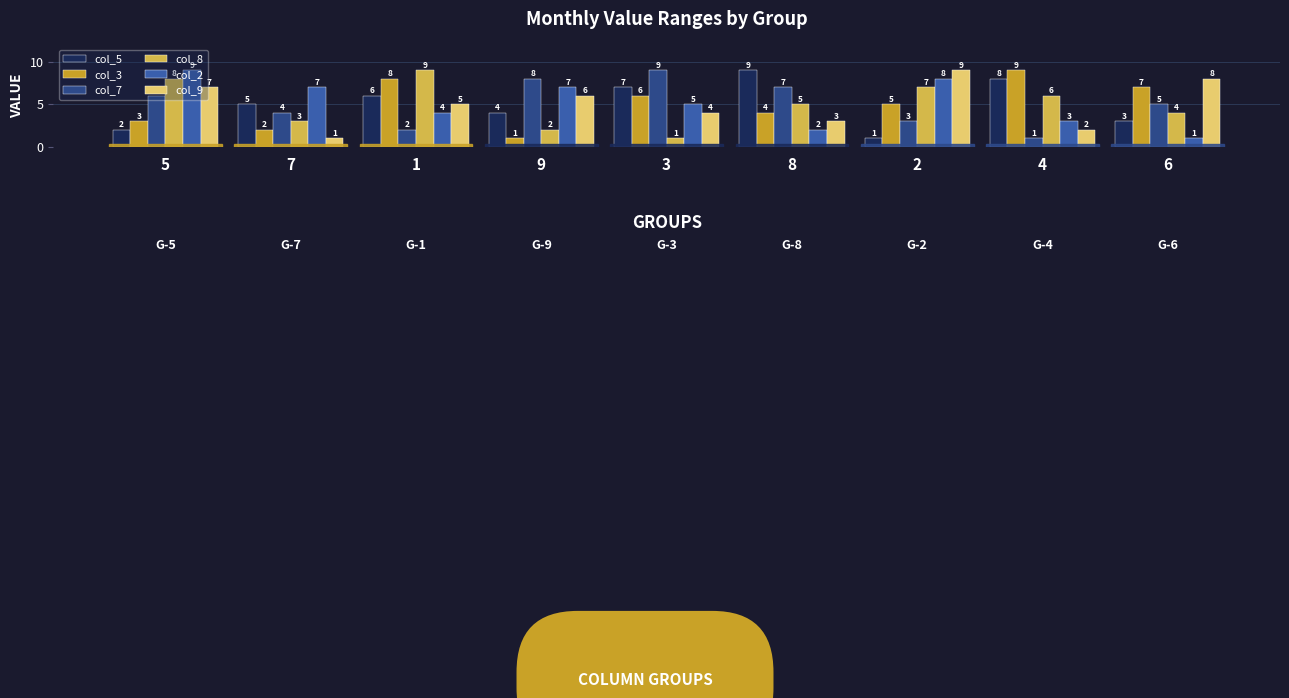

How many bars are there in each group?

6